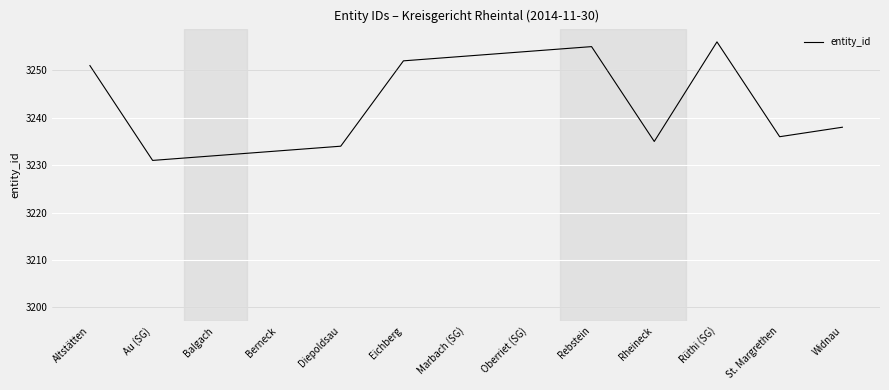

What position from the right is St. Margrethen?

2